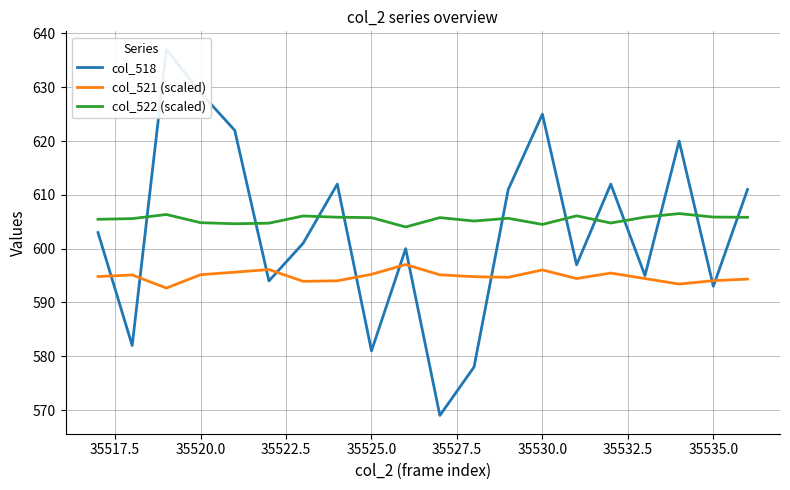

How many times do col_518 and col_522 (scaled) cross each other?

11